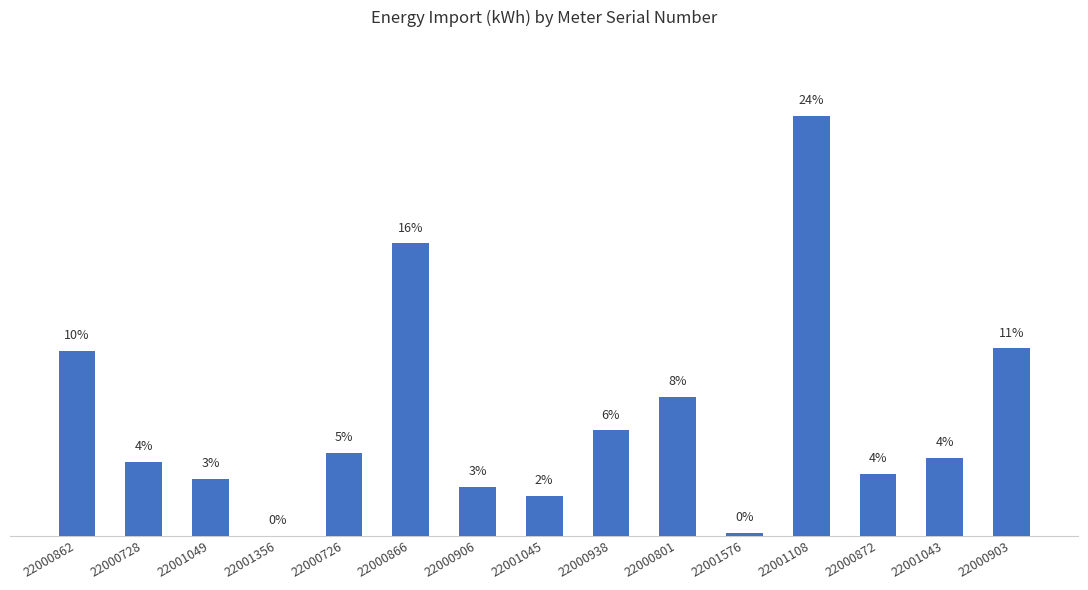

Are the bars horizontal?

No